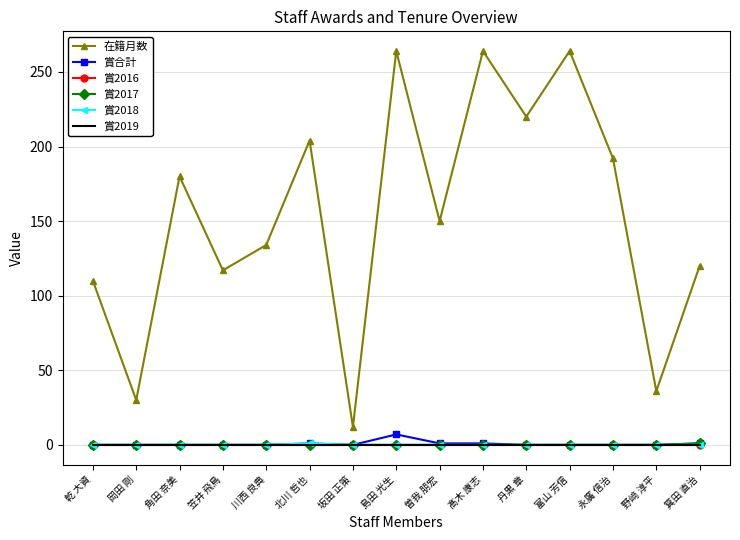

What position from the right is 角田 奈美?

13